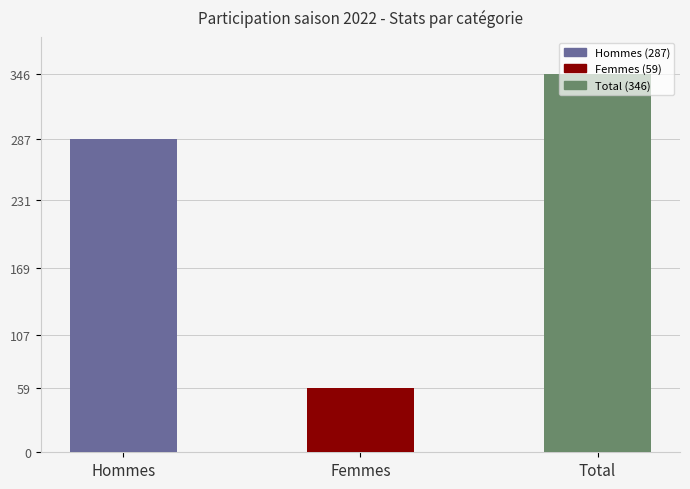

How many values are between 59 and 346?

3